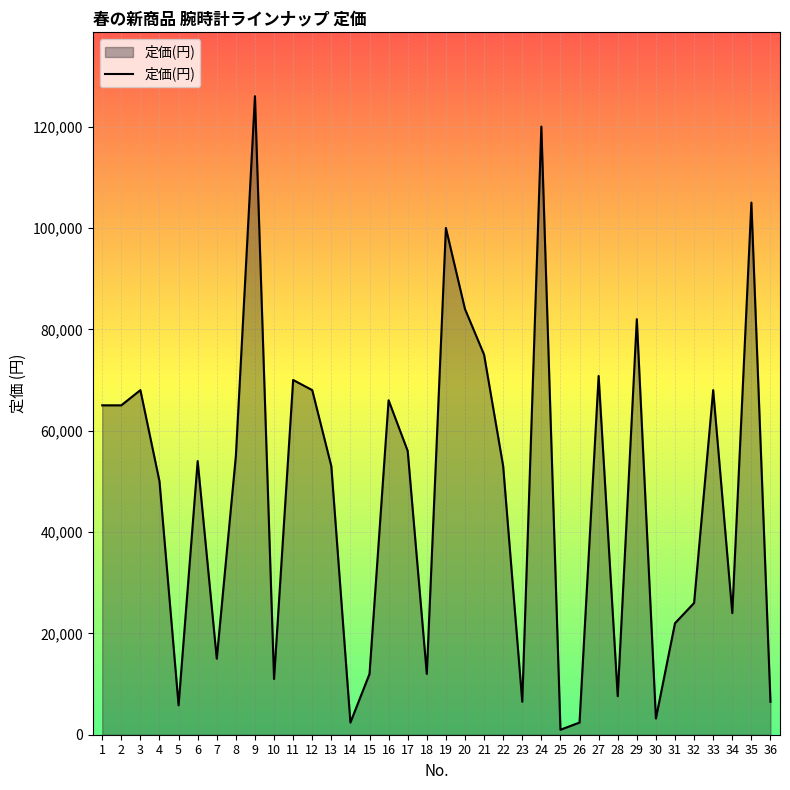

Is it true that the value at 24 is 61708?

False